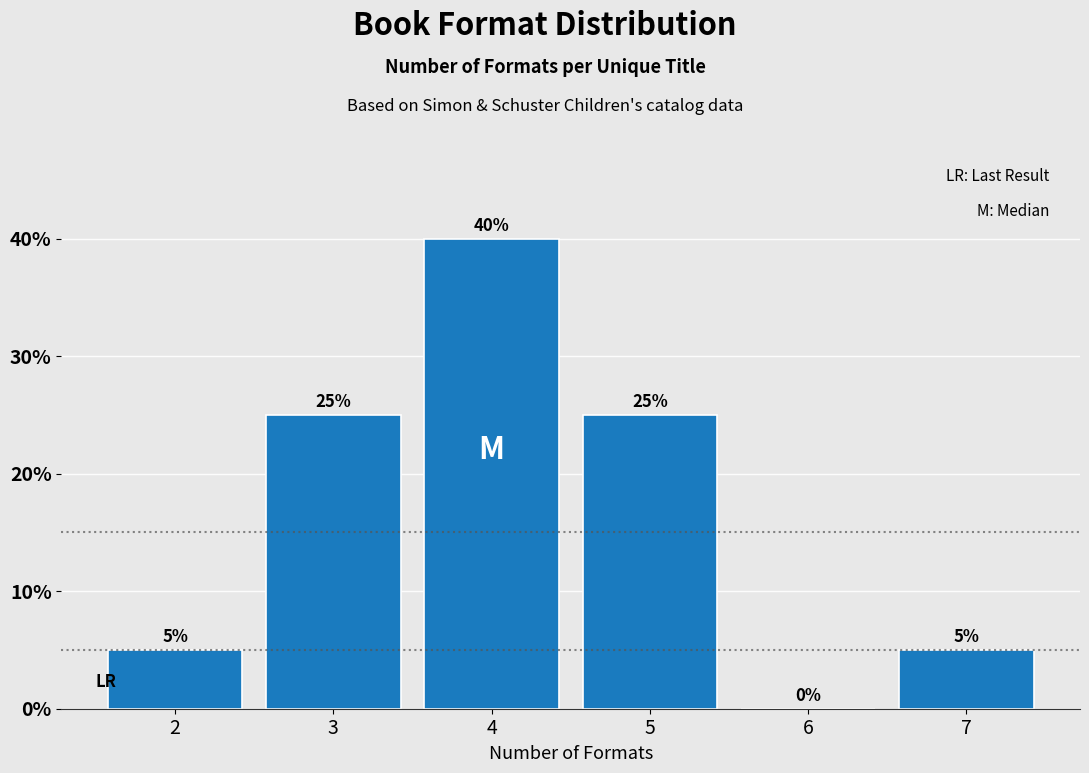

Over which range of the x-axis is the bar tallest?

3.5 to 4.5